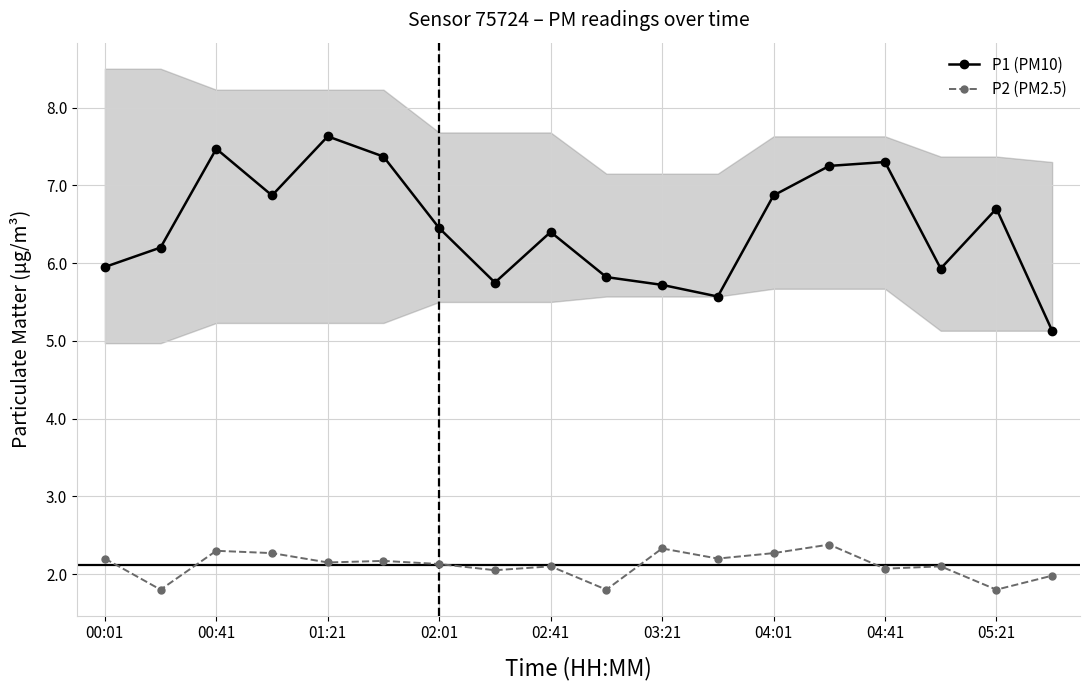

True or false: P2 (PM2.5) and P1 (PM10) cross at least once.

False